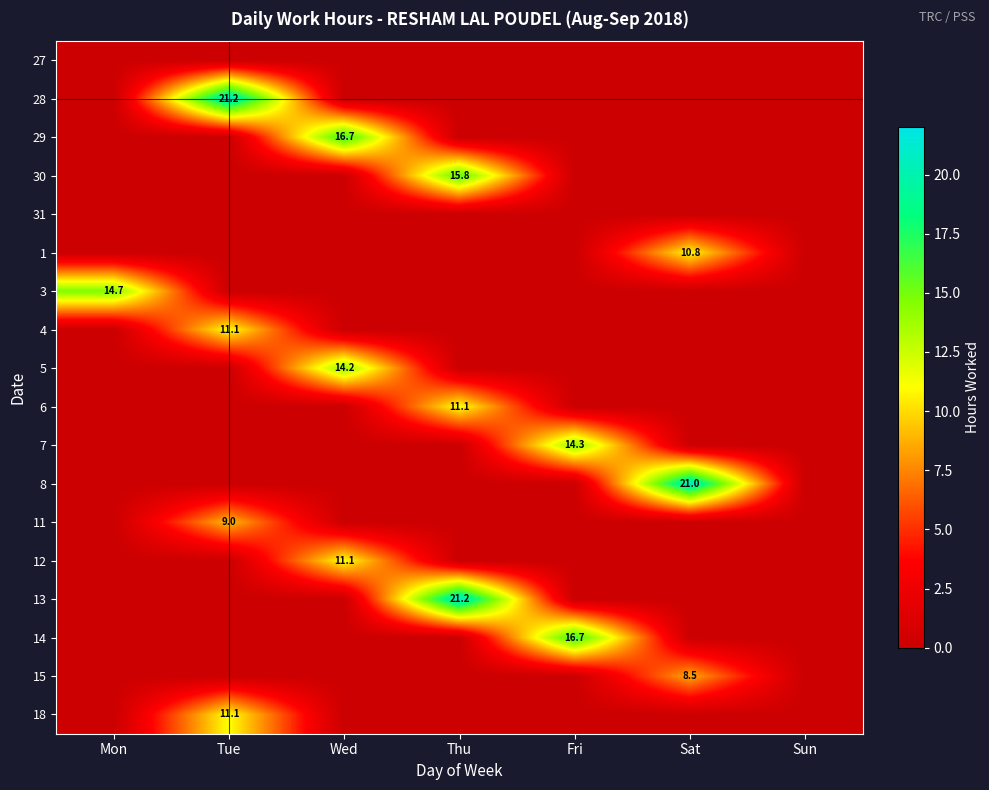

Is the value of 15 at Sat greater than the value of 11 at Tue?

No